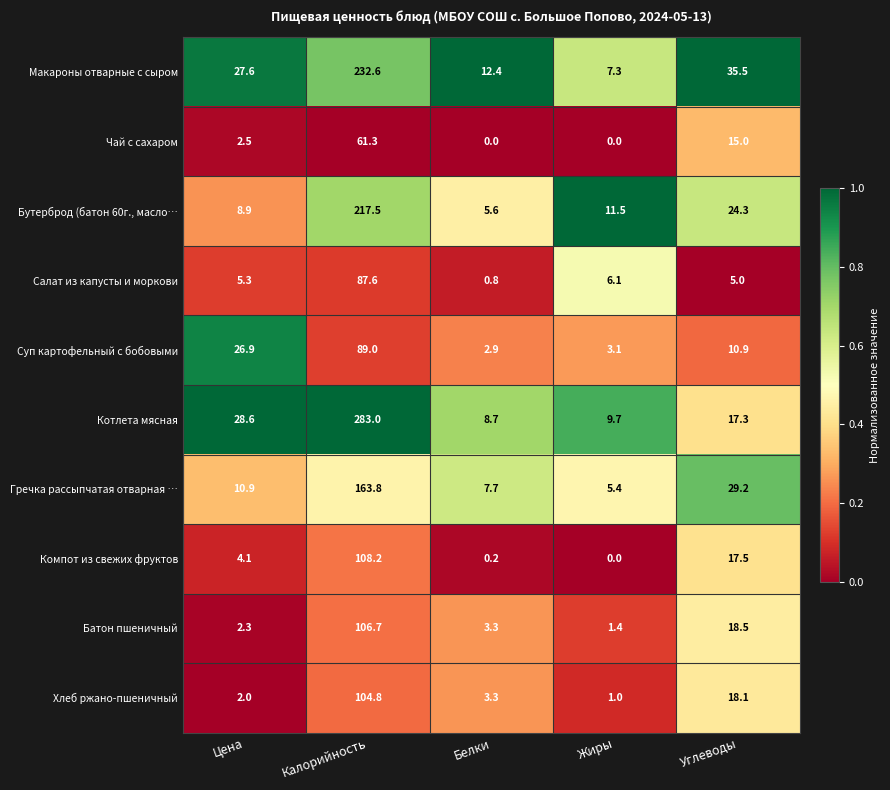

Which series has the largest range (max minus min)?

Котлета мясная